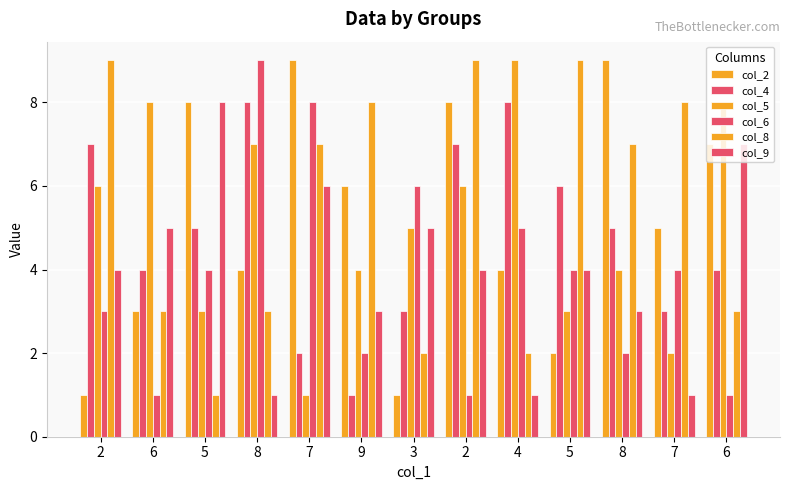

How many series are shown in this chart?

6